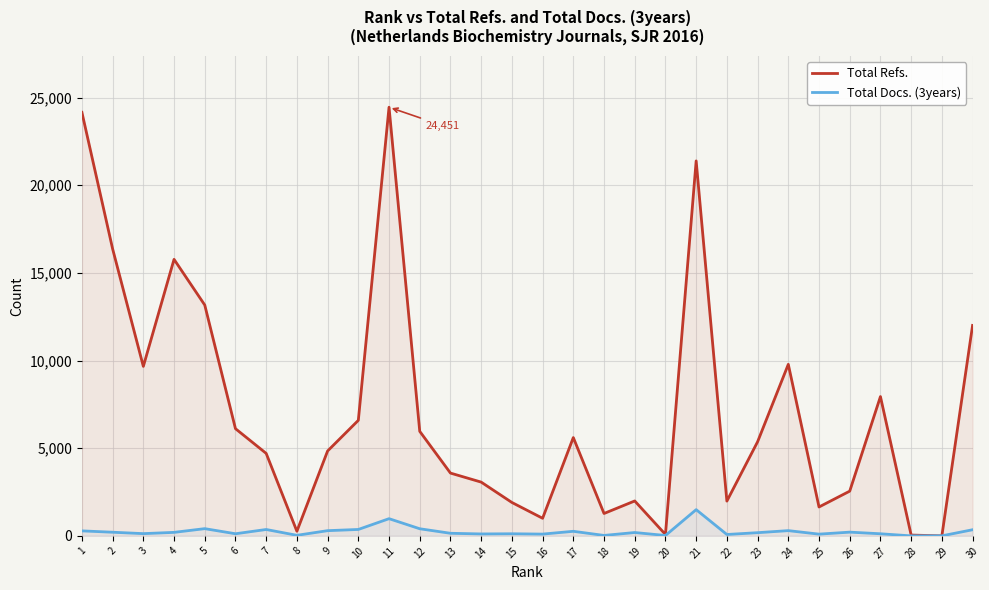

What are all the series names shown in the legend?

Total Refs., Total Docs. (3years)